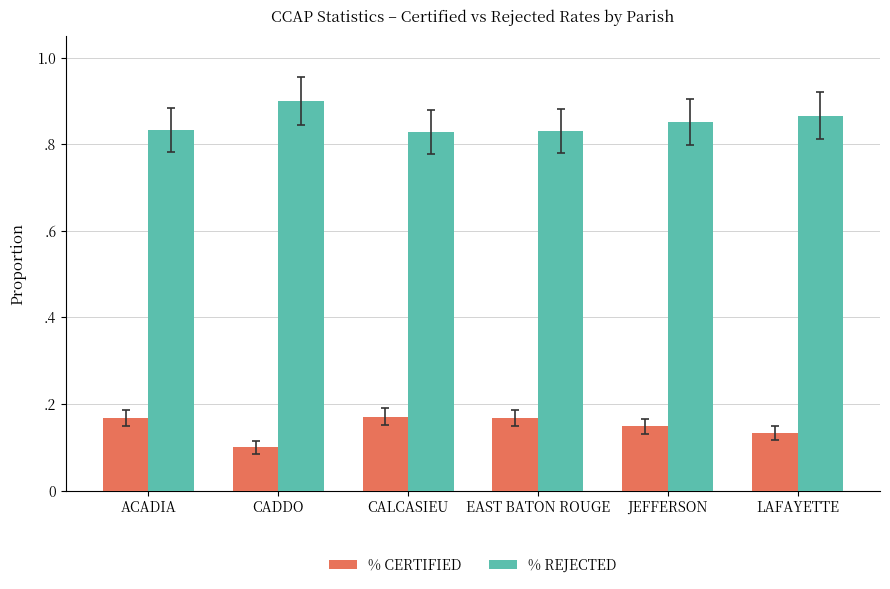

Are the bars horizontal?

No